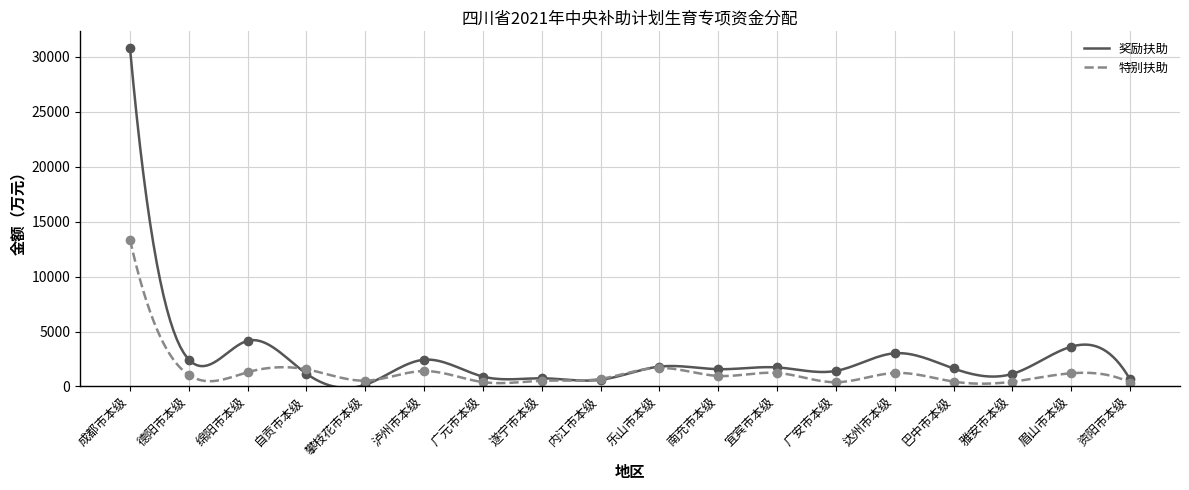

Reading left to right, extract all data points from this chart.

奖励扶助: 30781	2447	4160	1162	159	2435	905	746	612	1811	1578	1737	1419	3022	1639	1150	3621	648
特别扶助: 13354	1049	1304	1560	532	1405	399	522	692	1693	963	1235	389	1230	447	436	1203	362